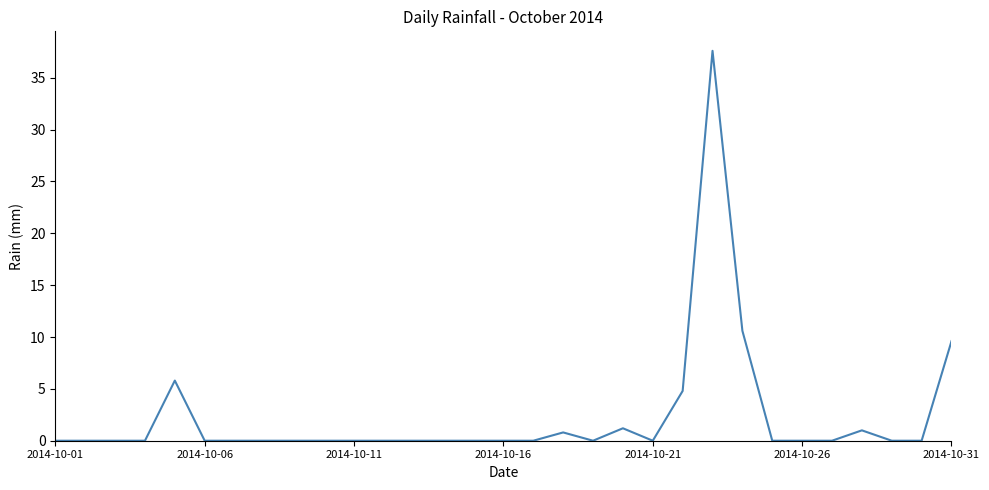

What is the maximum value shown in the chart?

37.6